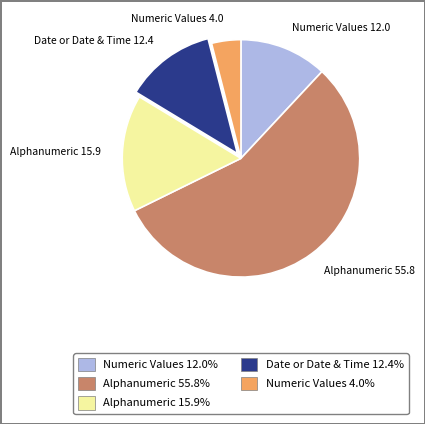

Approximately how many times larger is the value at Numeric Values 4.0% compared to Numeric Values 12.0%?

0.3